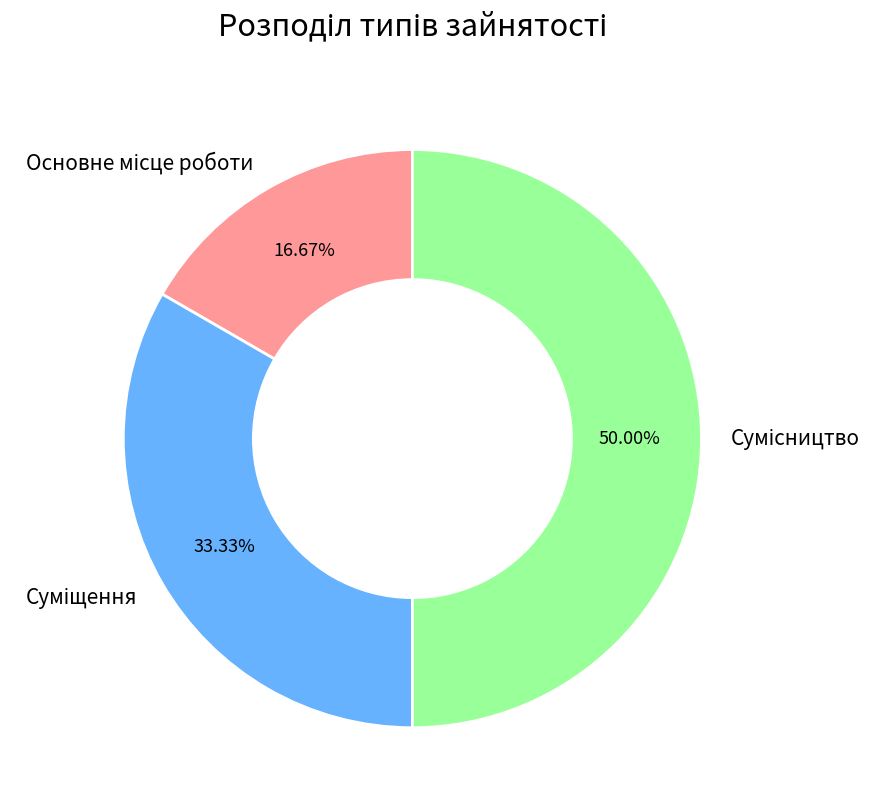

What is the change in value from Основне місце роботи to Суміщення?

+1